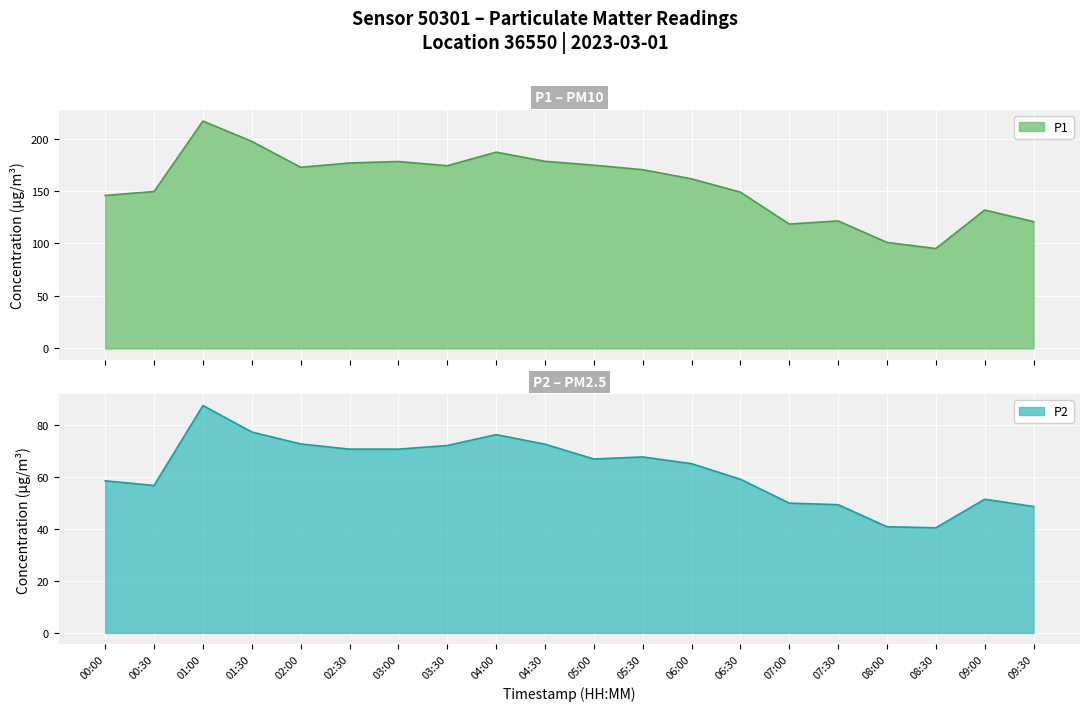

The value of P1 at 10 is 162.3. True or false?

True